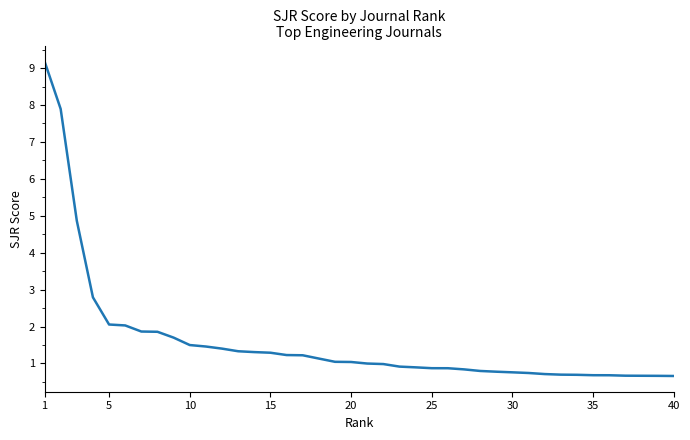

What is the difference between the second highest and minimum values?

7.2